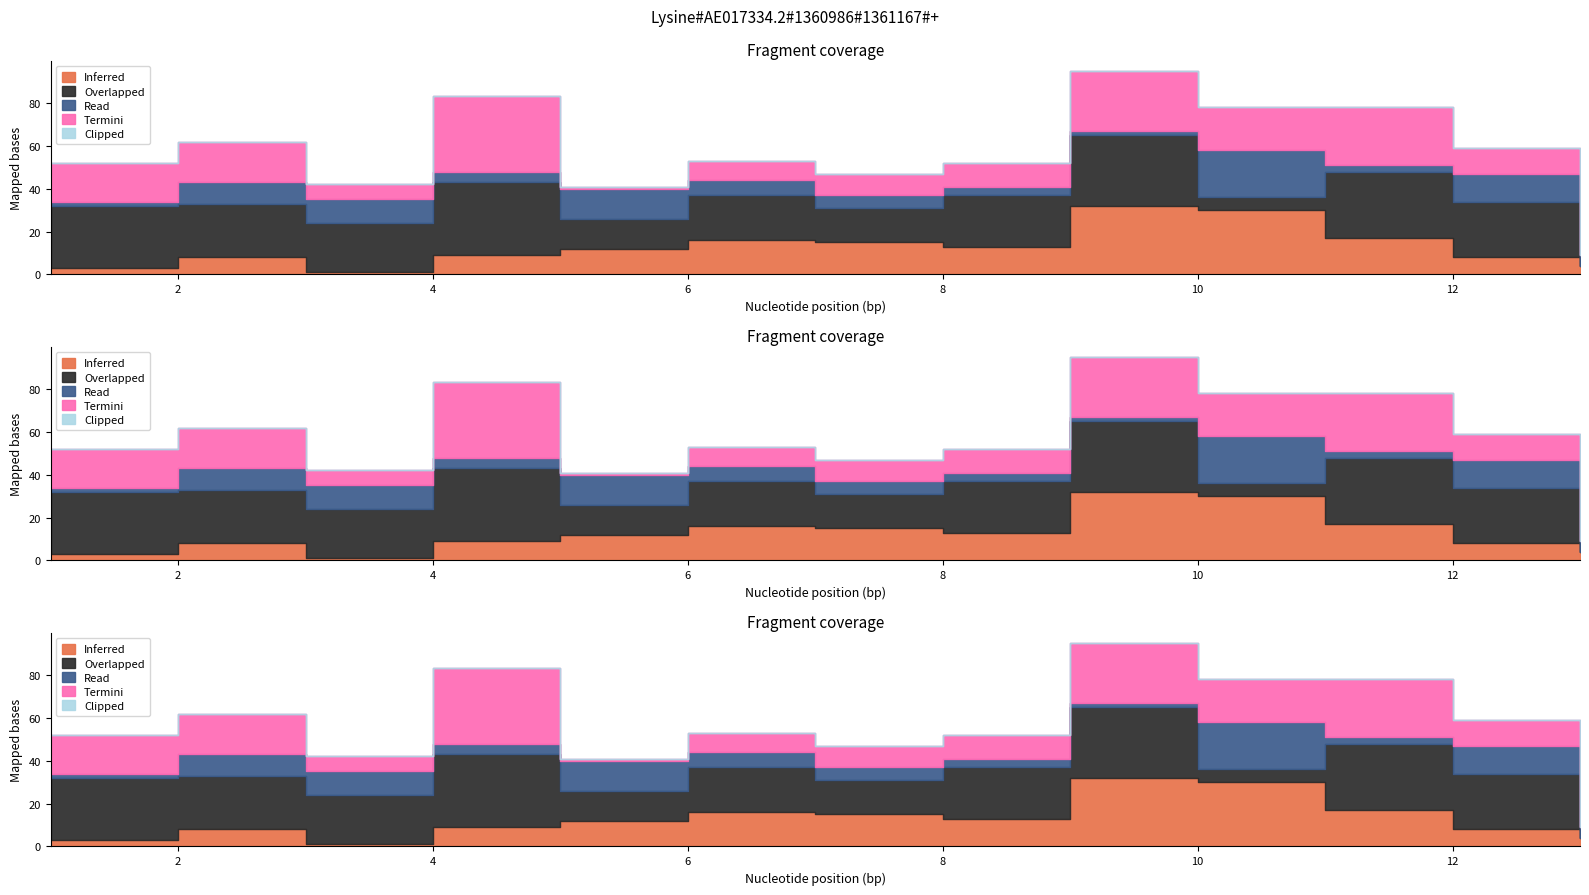

How many interior local valleys does the Overlapped series have?

4